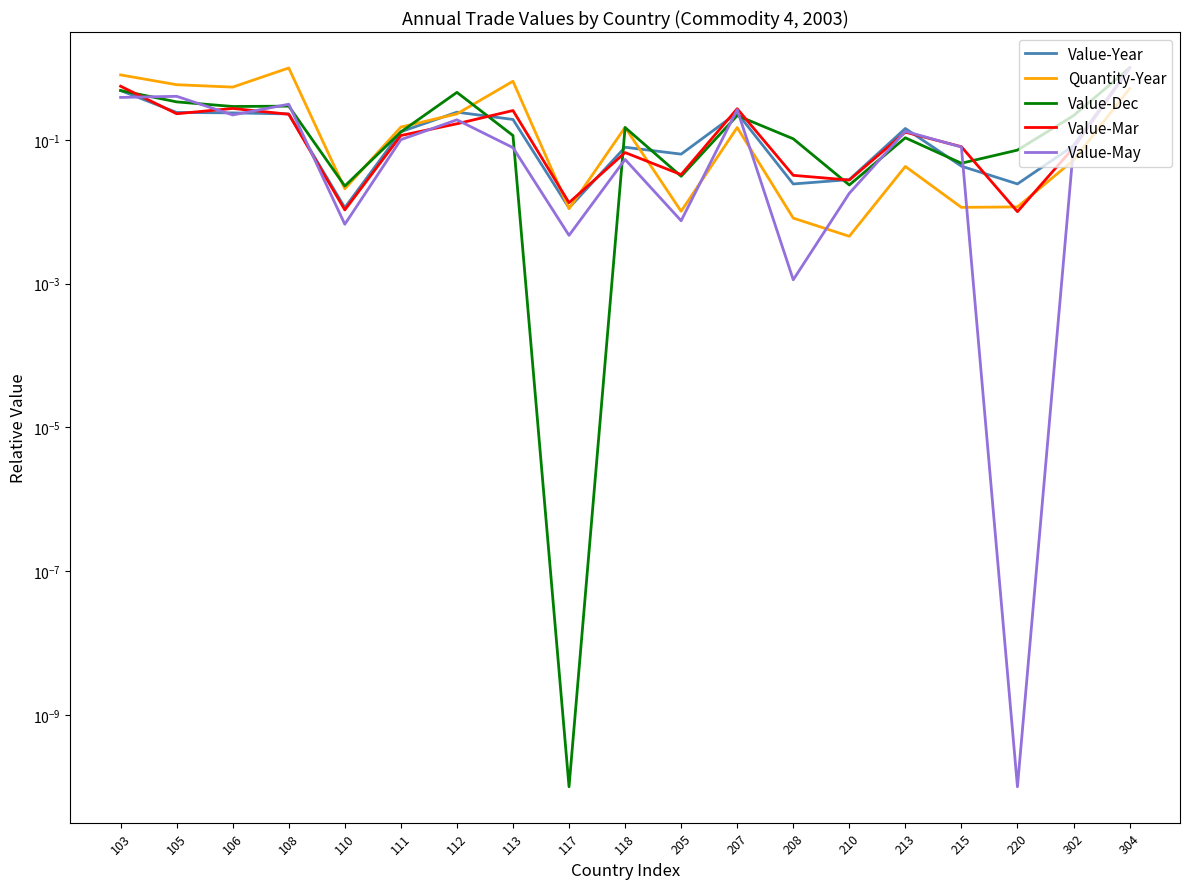

How many categories are shown in the chart?

19